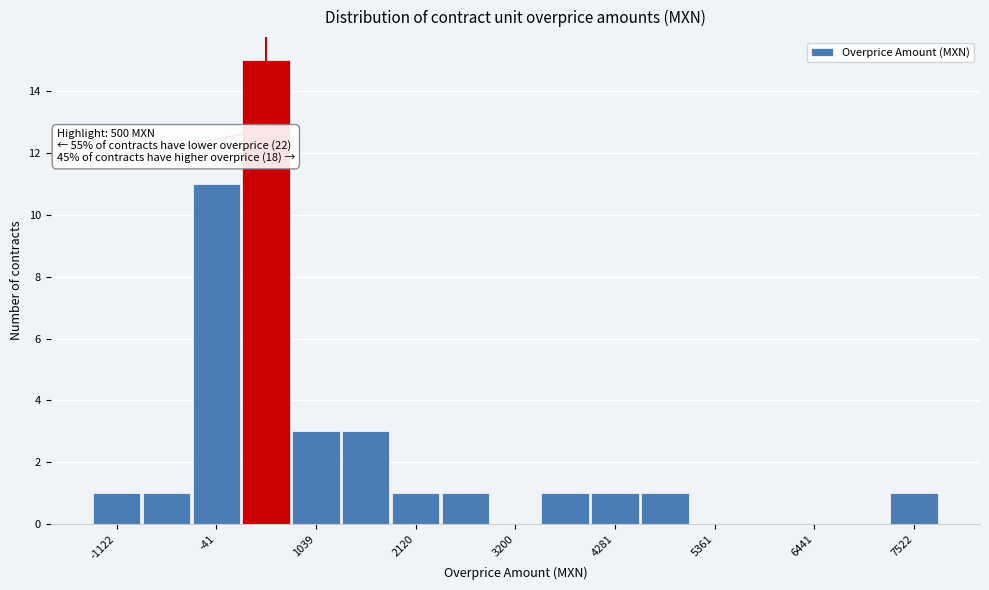

Around what value on the x-axis is the tallest bar? Give the approximate position of its centre, as read against the axis.

400